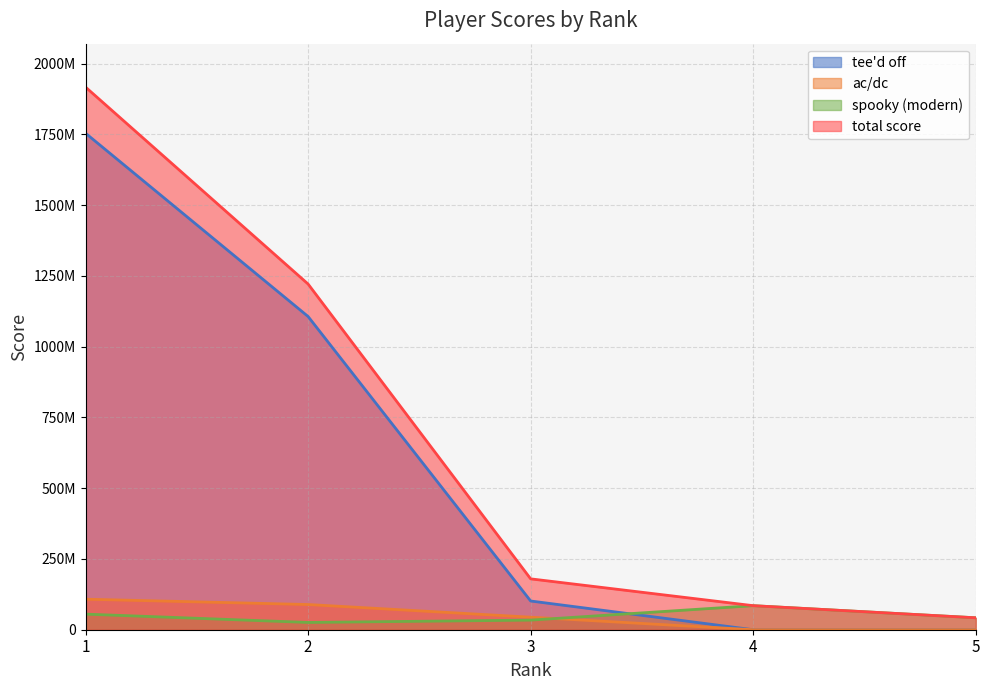

Does the chart have visible grid lines?

Yes